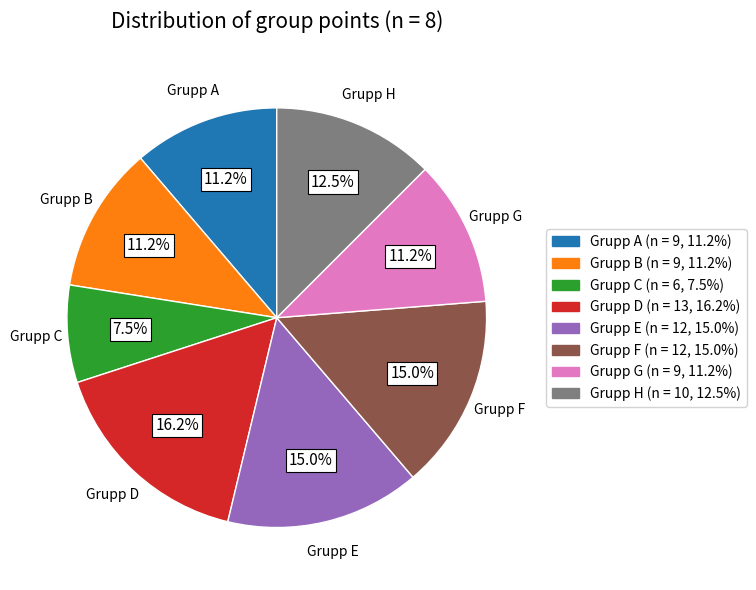

How many slices are in this pie chart?

8